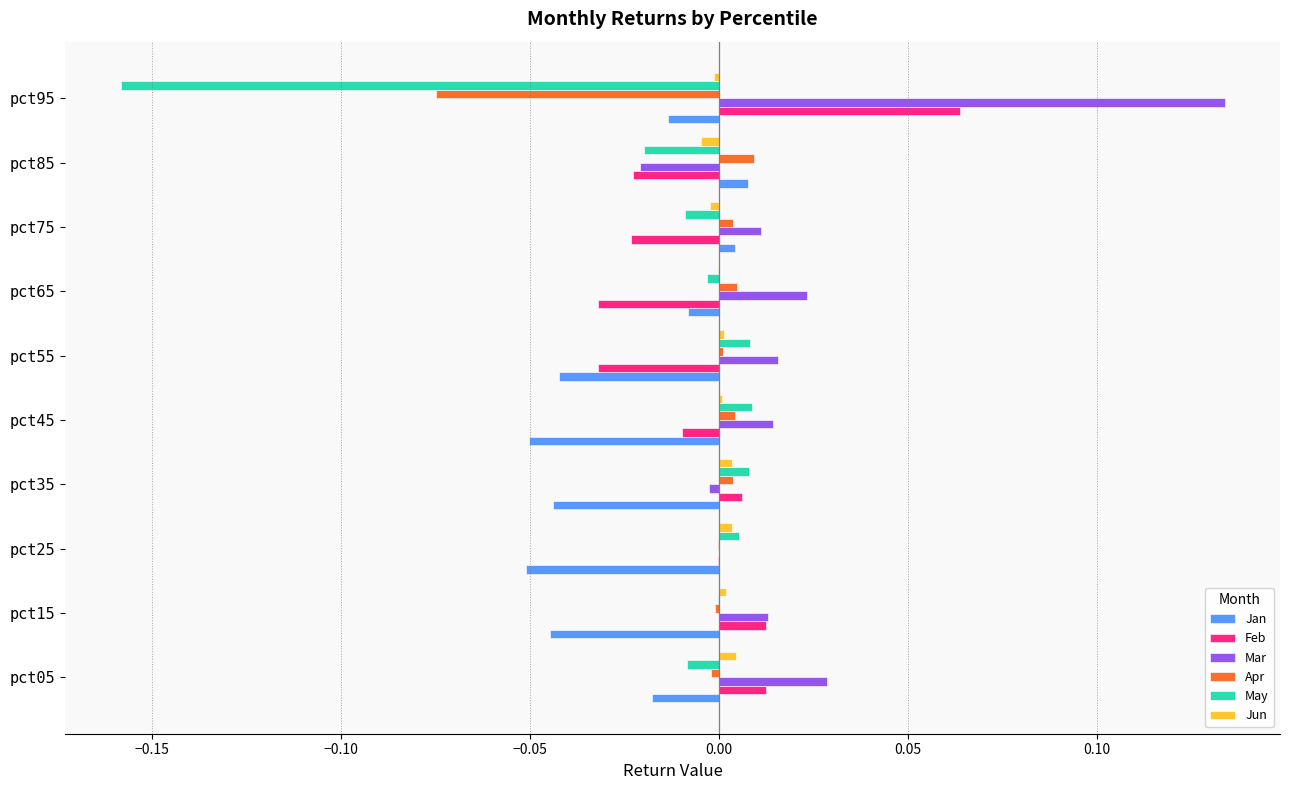

What is the sum of all Jan values?

-0.3